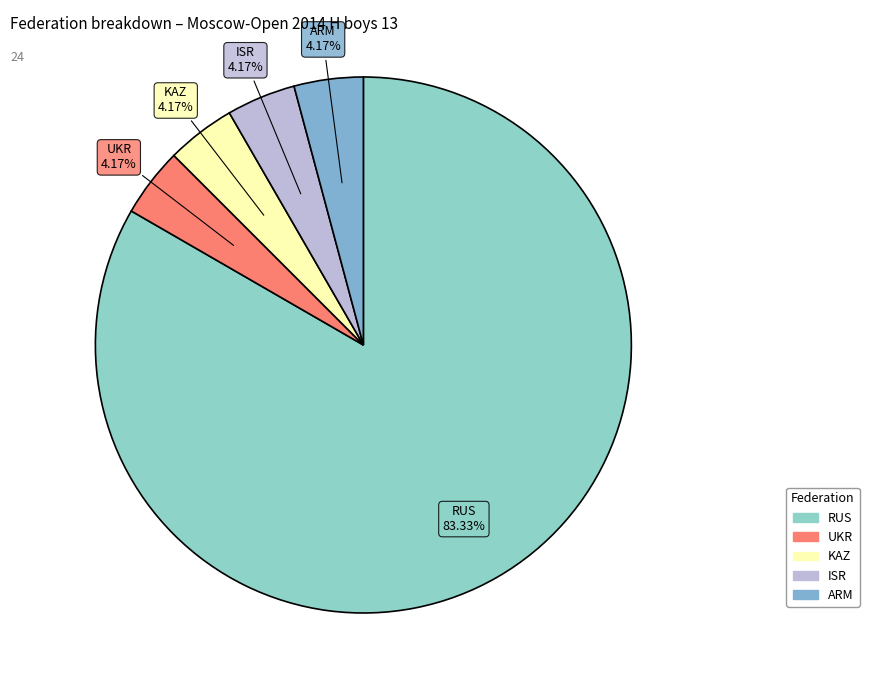

To the nearest percent, what percentage of the pie is UKR?

4%